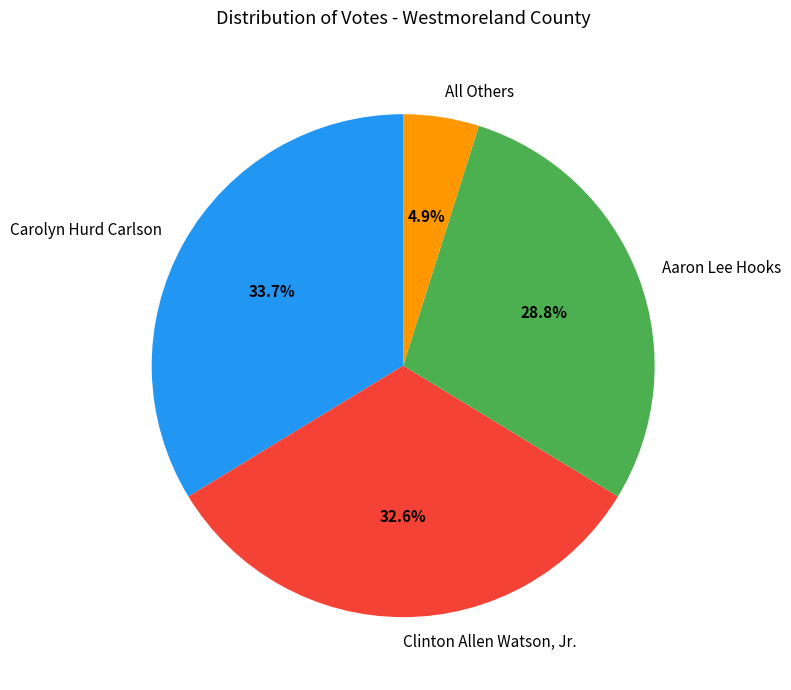

Does any single category account for the majority?

No